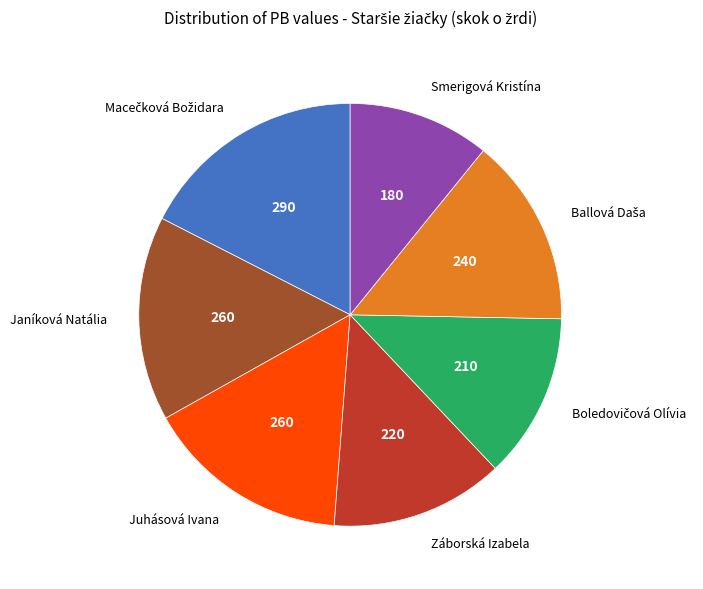

Count the number of slices in the pie.

7